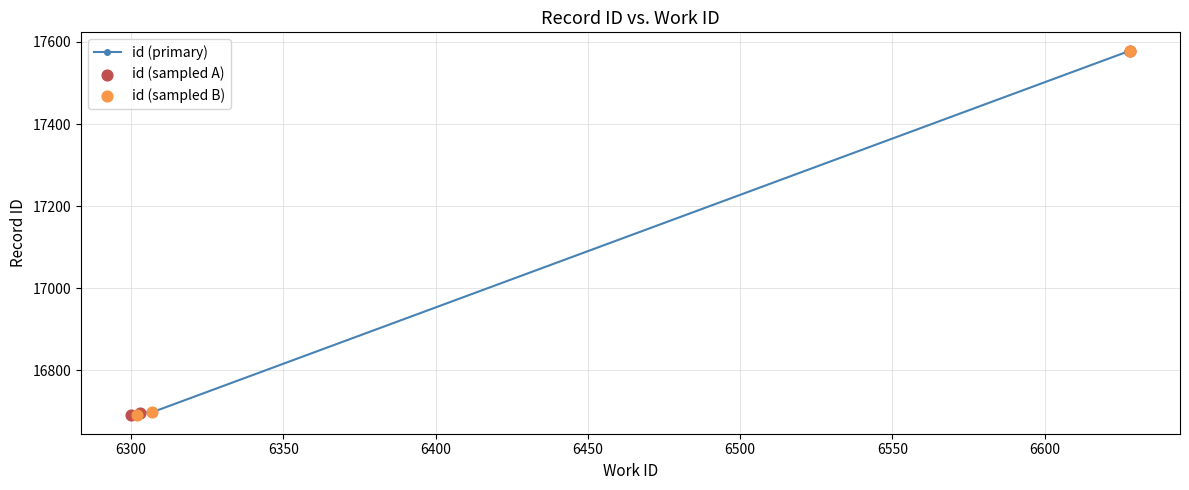

Between 6628 and 6627, which is larger?

6628